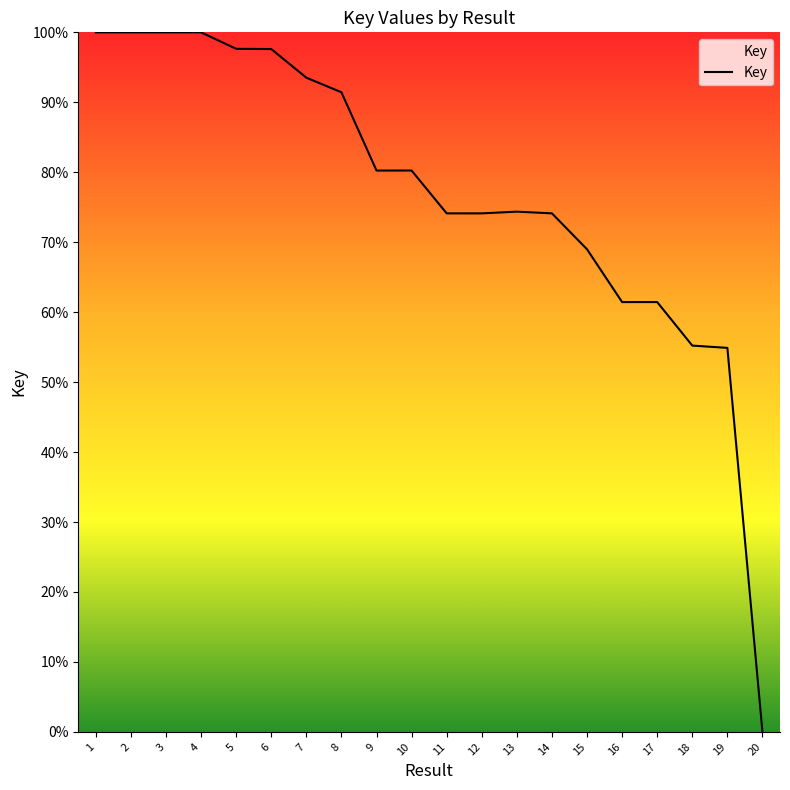

True or false: the data shows 61.4 at 17.

True